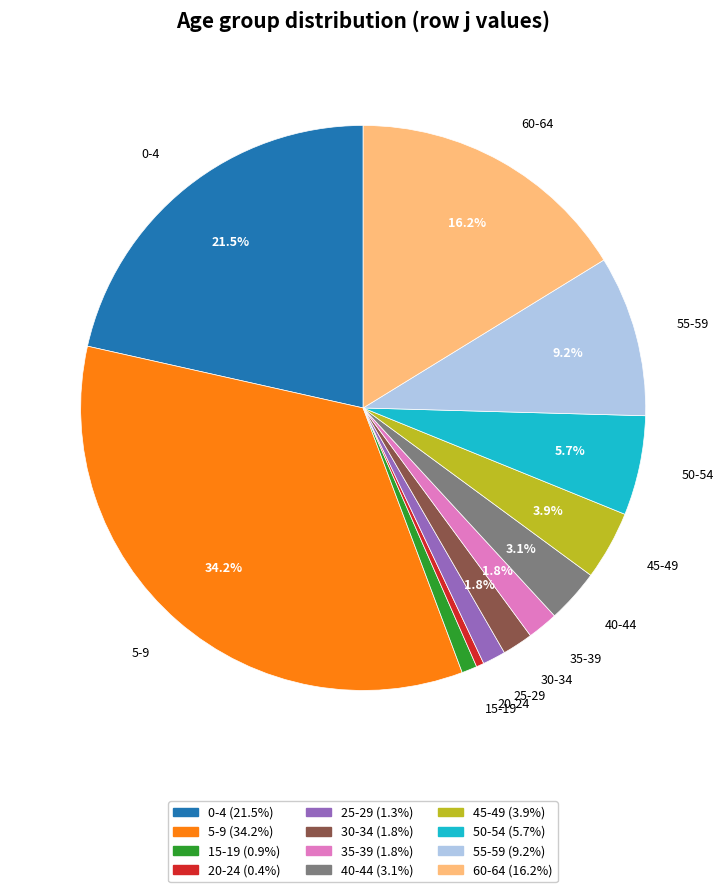

Is there a majority slice in this chart?

No